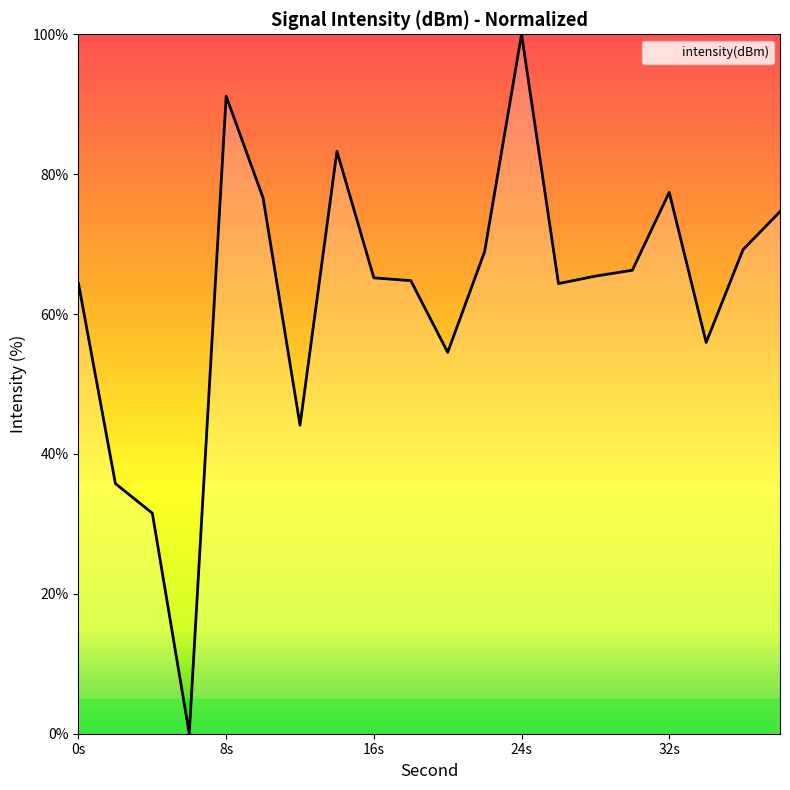

What is the maximum value shown in the chart?

100.0